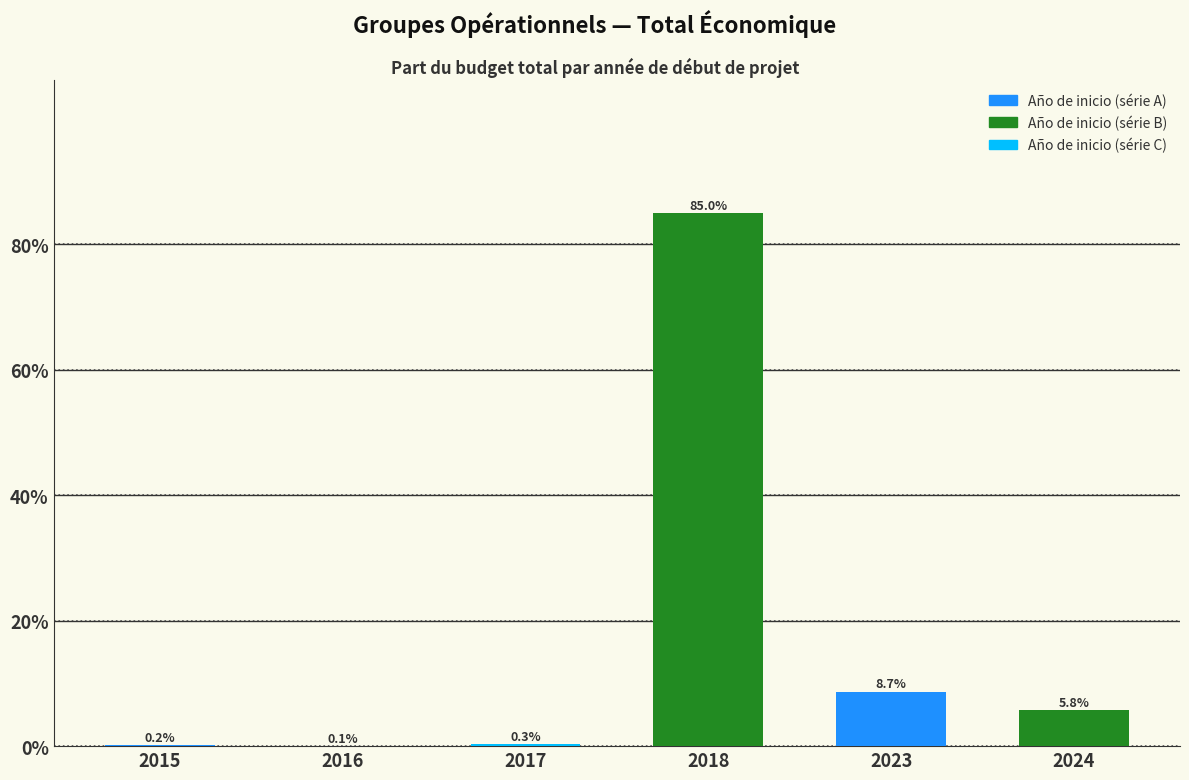

Where is the data nearest to the value 42?

2023